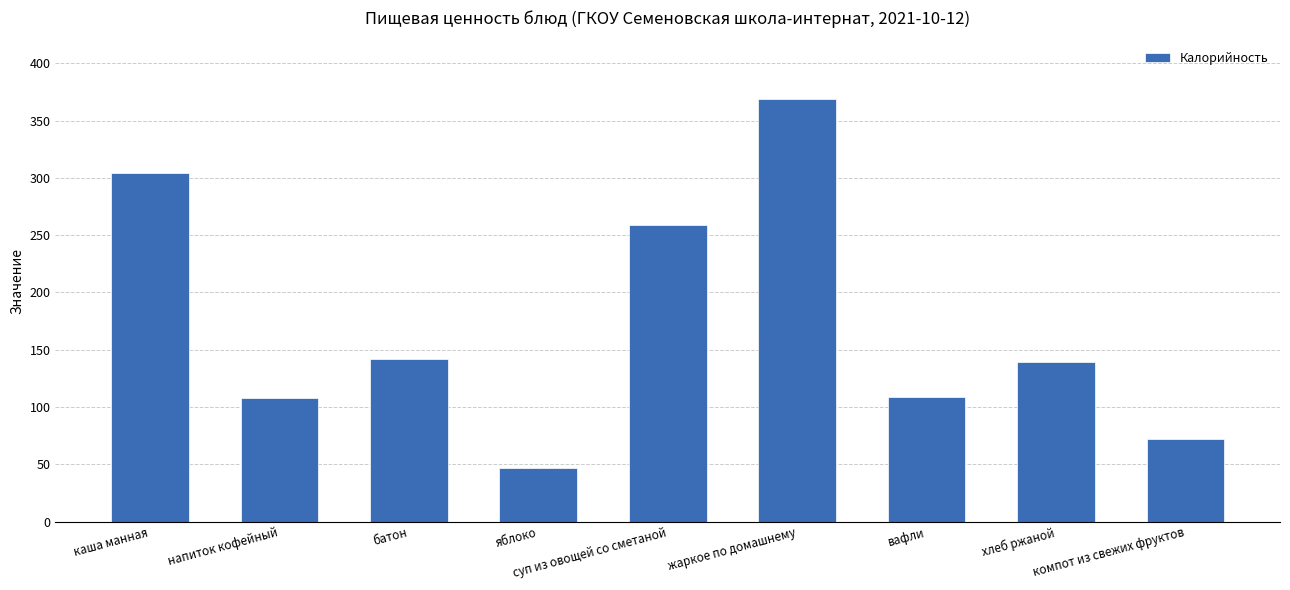

What is the value of the 7th bar from the left?

109